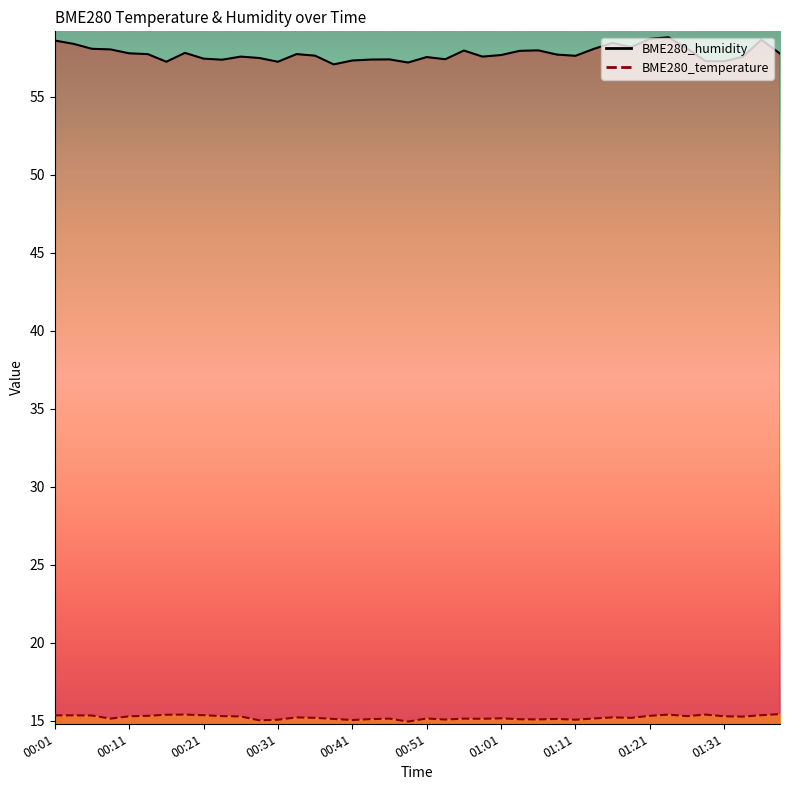

What is the label of the 24th point from the left?

00:59